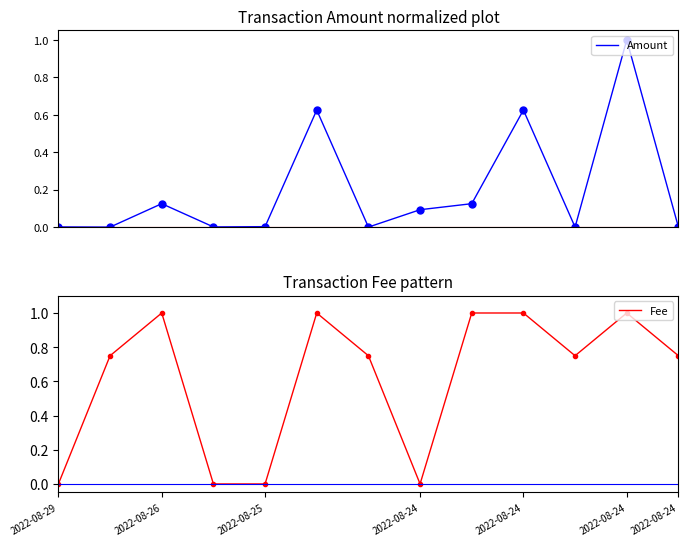

What is the spread (max minus min) of values at 8?

0.9